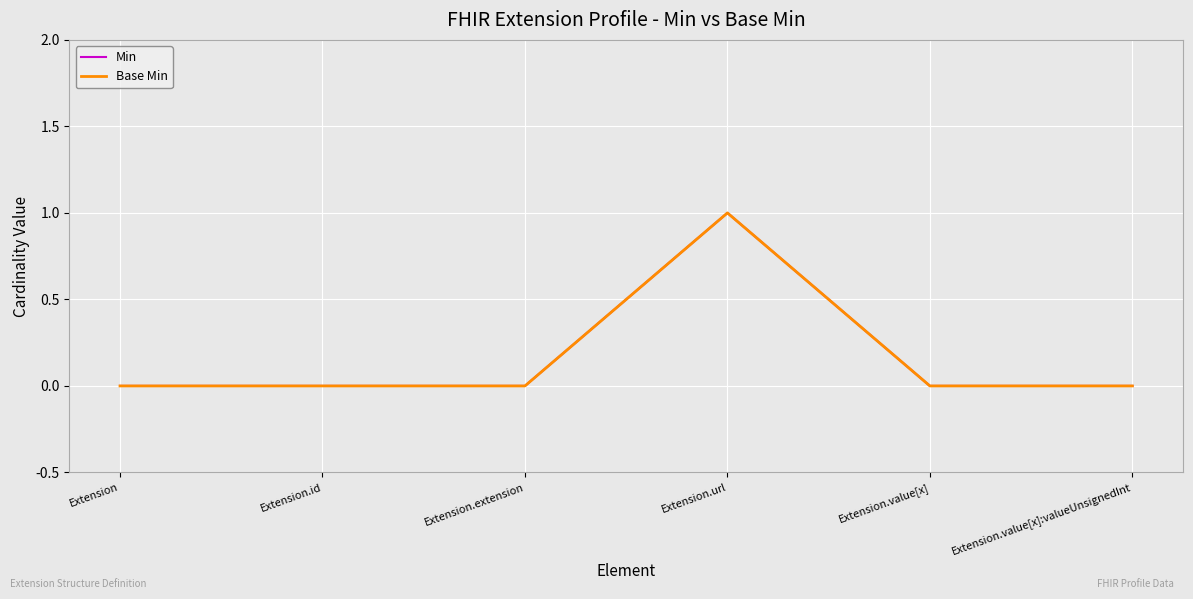

Is this an area chart (filled region under the line)?

No